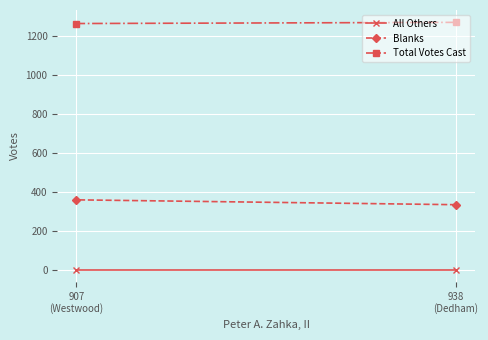

Which series has the largest range (max minus min)?

Blanks